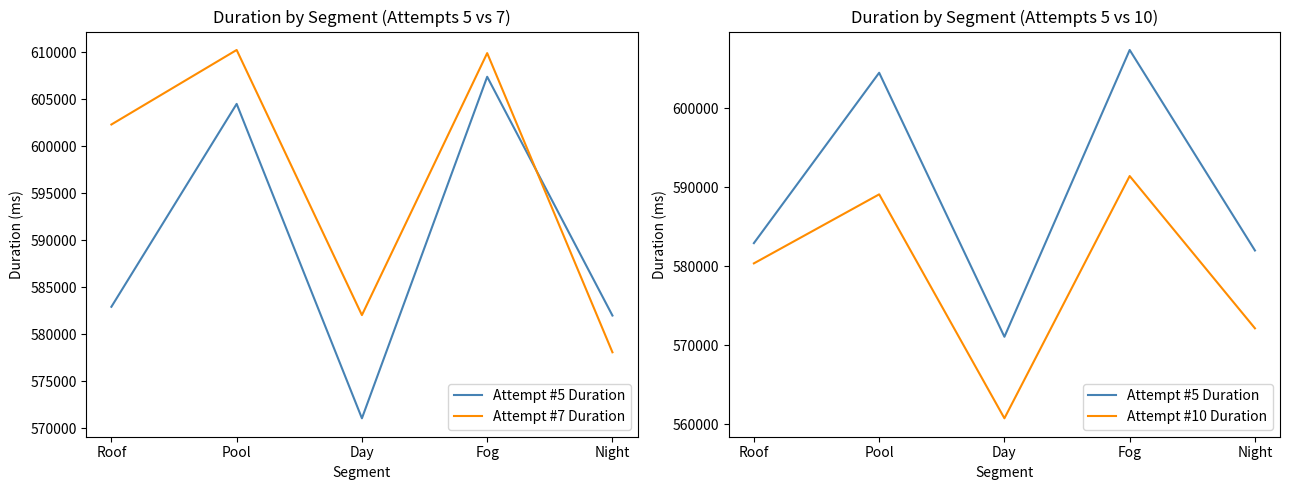

At which label does Attempt #5 Duration reach its minimum?

Day